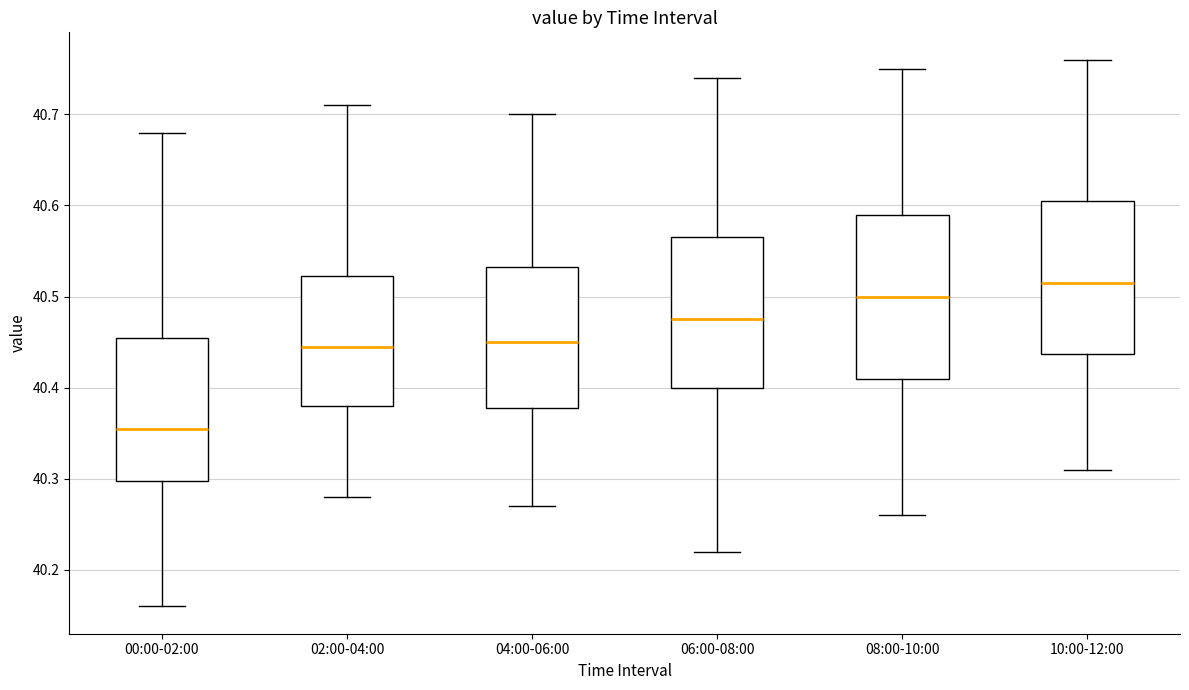

Reading left to right, transcribe this box plot: for each box, give where its median line is, the range the box spans, and where its two whiskers end, as read against the y-axis. The values are not printed on the chart, so give them approximately, as read against the axis.

00:00-02:00: median 40.36, box 40.30 to 40.46, whiskers 40.16 to 40.68
02:00-04:00: median 40.45, box 40.38 to 40.52, whiskers 40.28 to 40.71
04:00-06:00: median 40.45, box 40.38 to 40.53, whiskers 40.27 to 40.70
06:00-08:00: median 40.48, box 40.40 to 40.57, whiskers 40.22 to 40.74
08:00-10:00: median 40.50, box 40.41 to 40.59, whiskers 40.26 to 40.75
10:00-12:00: median 40.52, box 40.44 to 40.61, whiskers 40.31 to 40.76